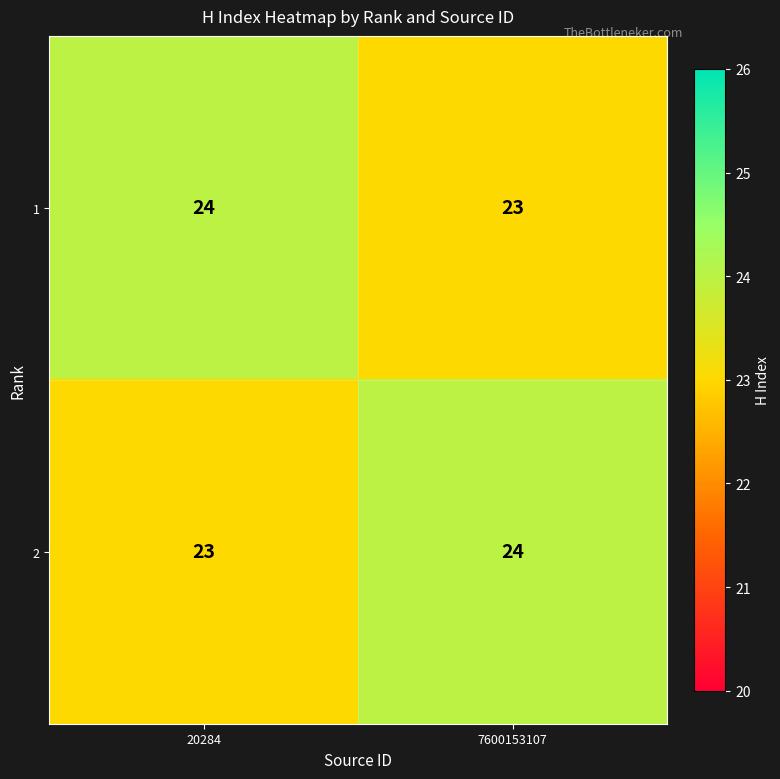

What is the greatest value displayed?

24